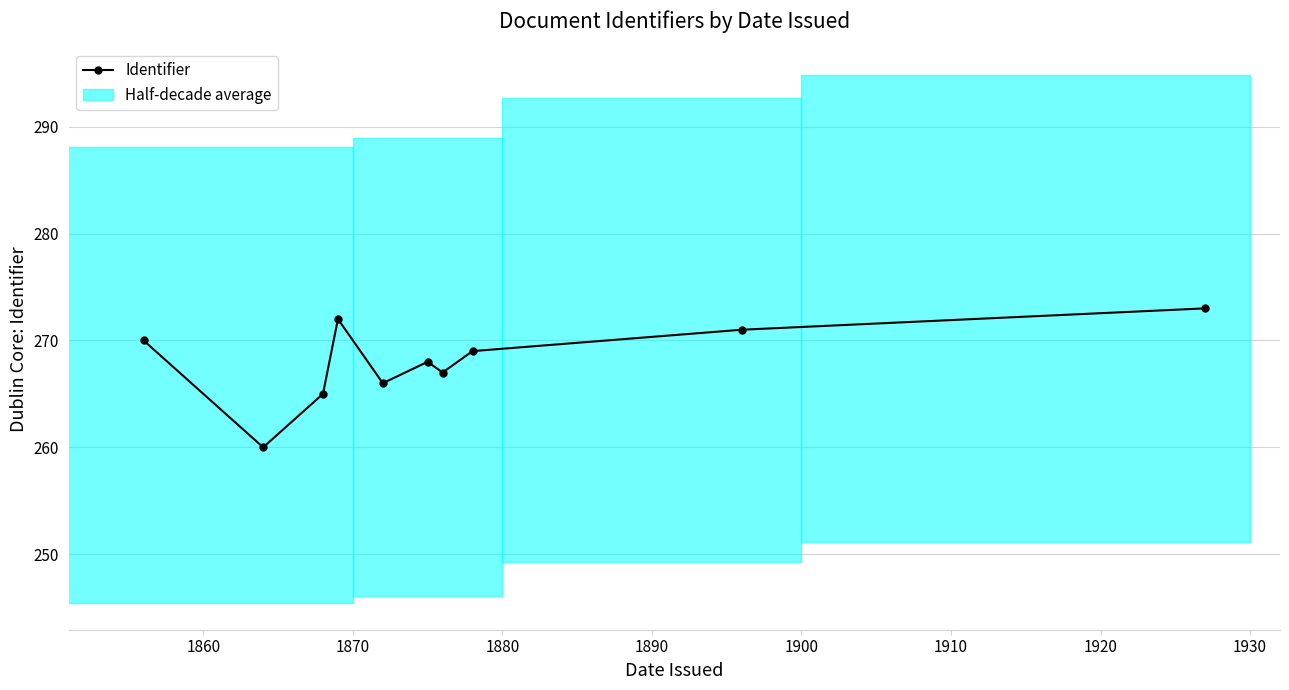

What is the sum of all values?

2681